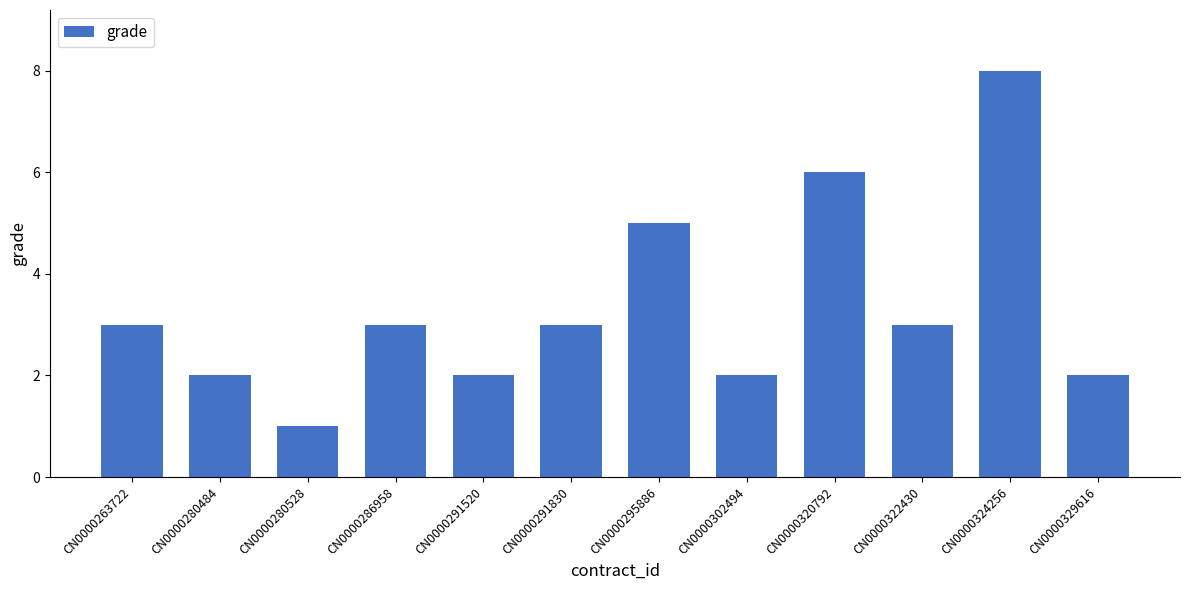

What is the approximate value at CN0000263722?

3